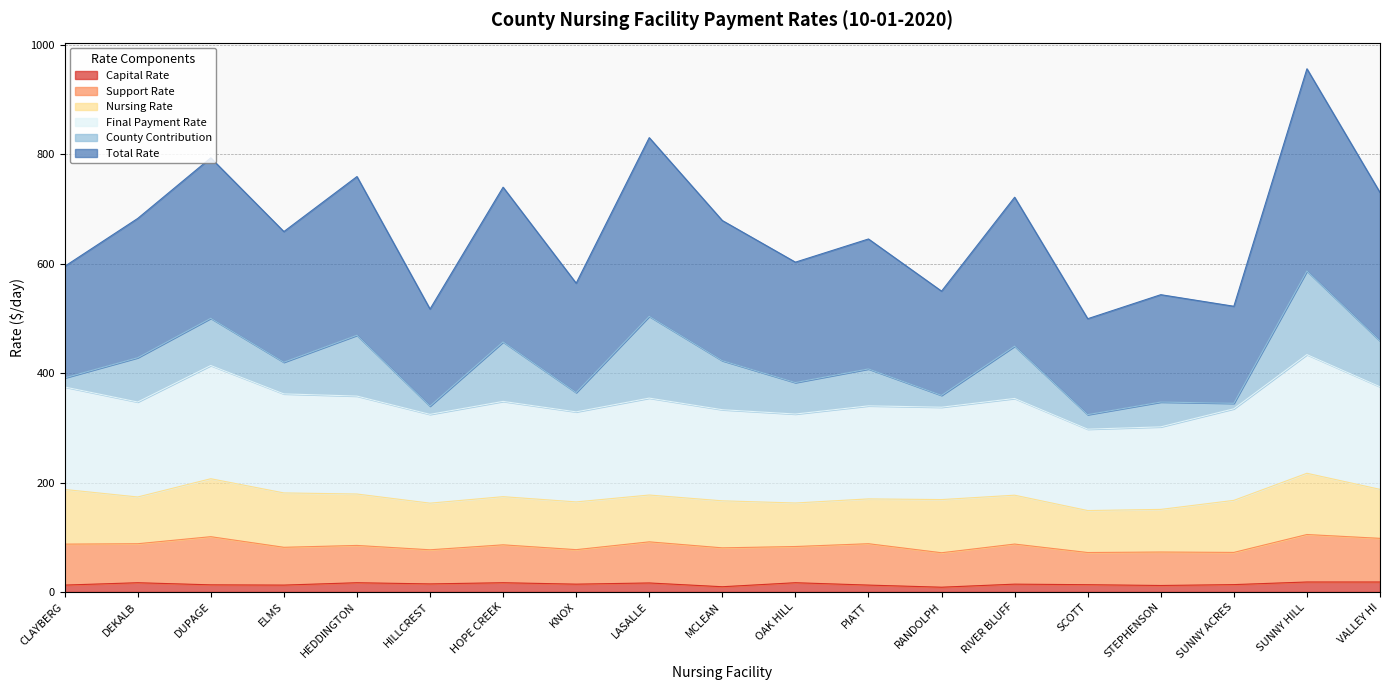

Which has a higher value, PIATT or HEDDINGTON?

HEDDINGTON